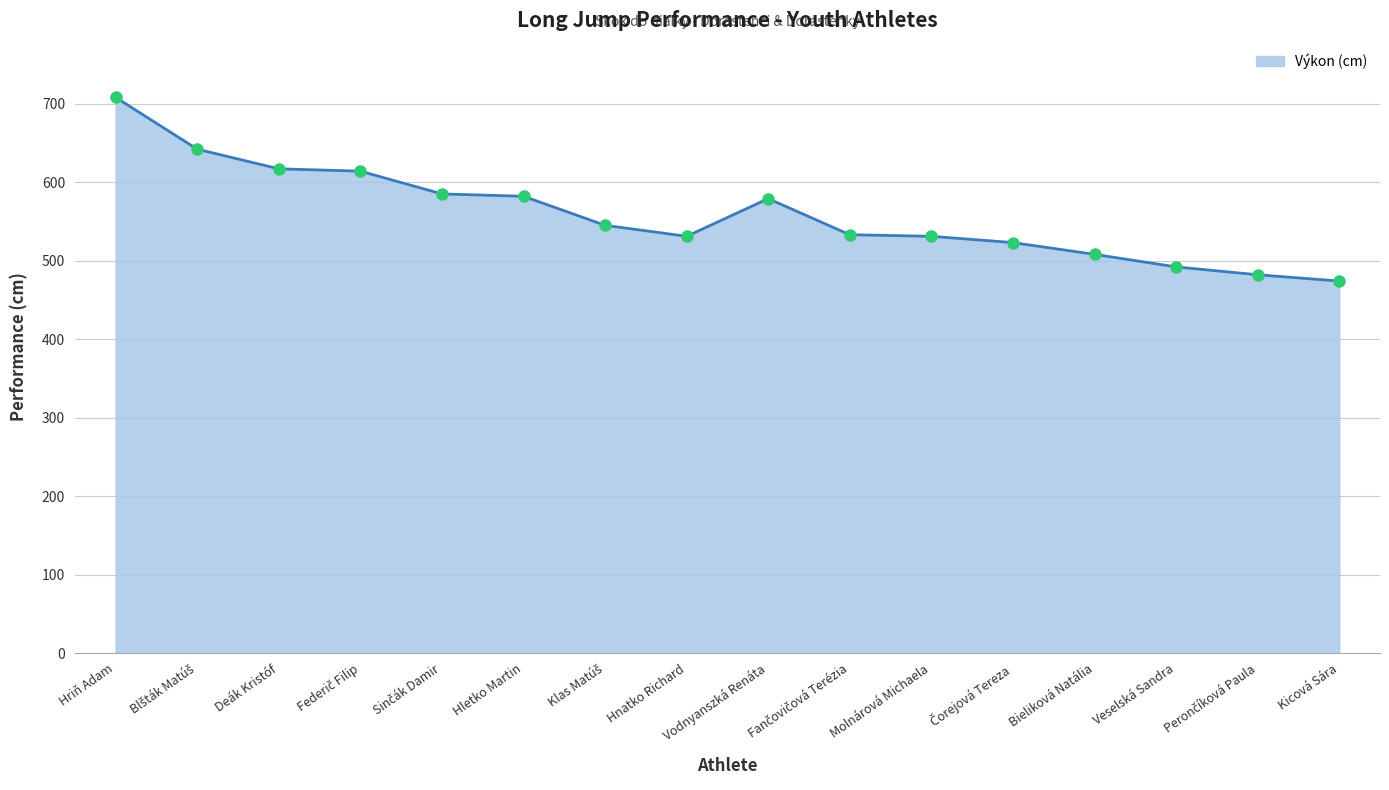

What is the change in value from Deák Kristóf to Bieliková Natália?

-109